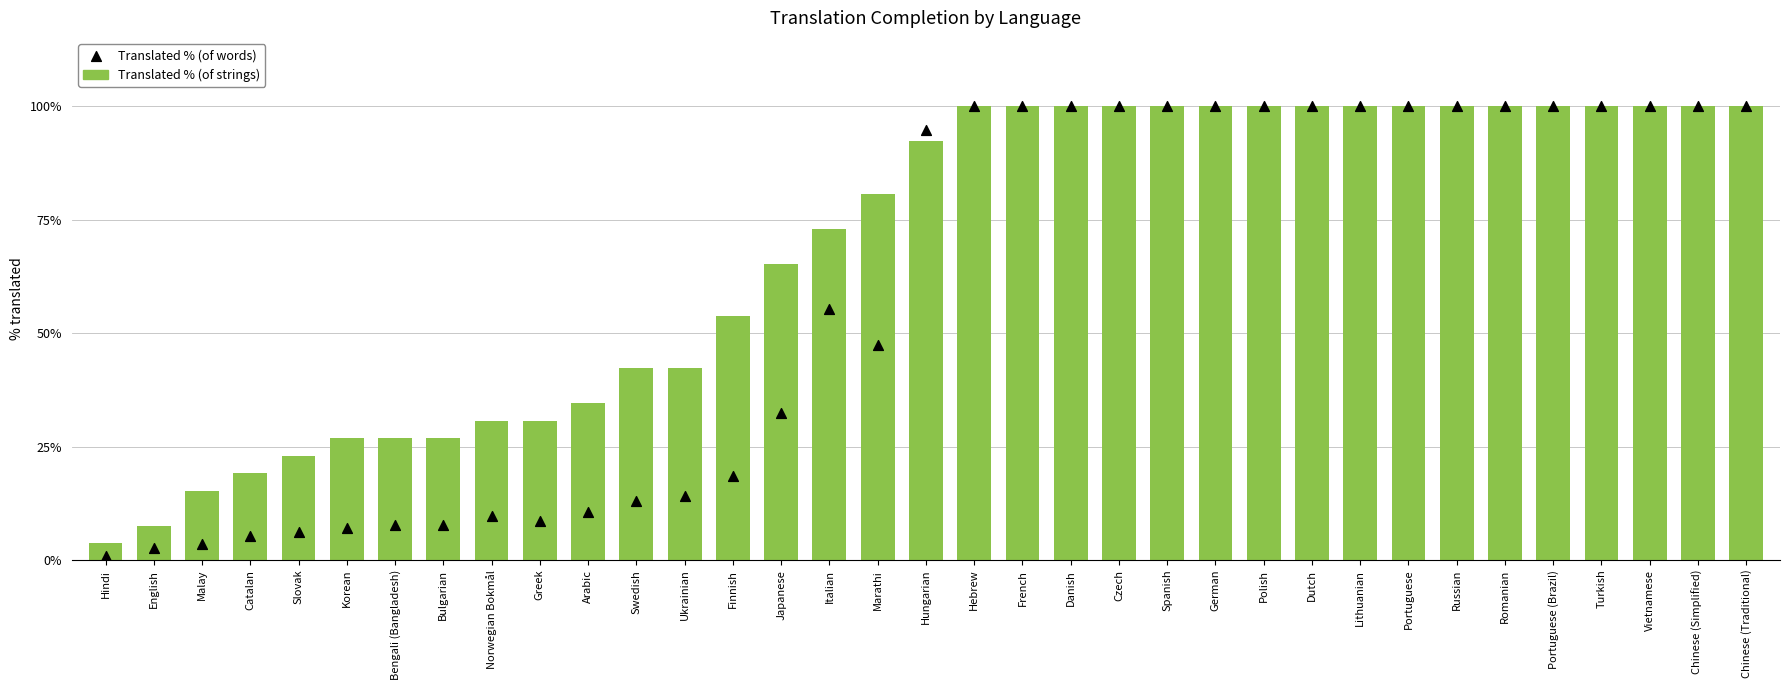

What is the total value across all series at Vietnamese?

200.0